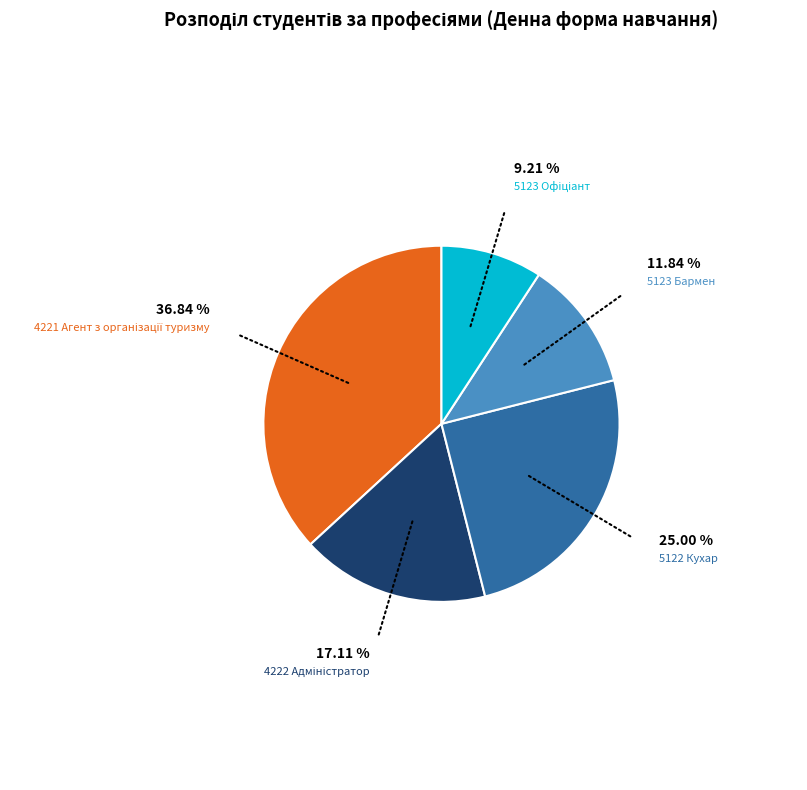

Combined, do 5123 Бармен and 5122 Кухар account for over 50%?

No